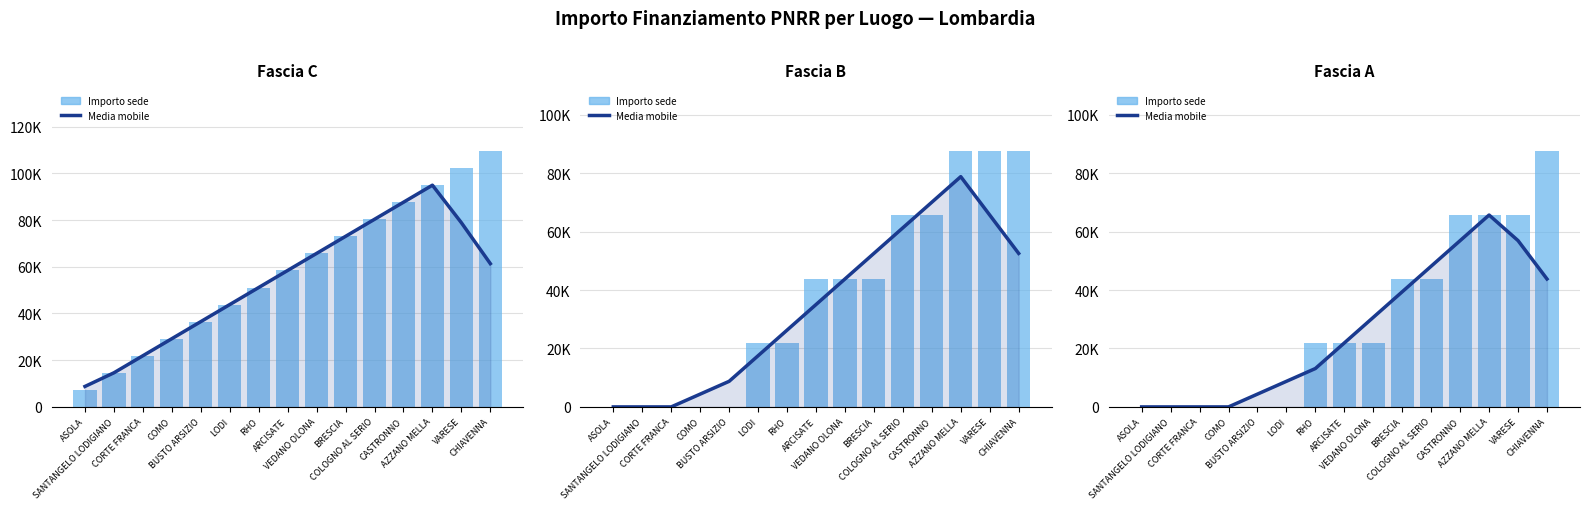

Reading right to left, what are all the values shown in this chart?

Media mobile: CHIAVENNA=43806.0	VARESE=56947.8	AZZANO MELLA=65709.0	CASTRONNO=56947.8	COLOGNO AL SERIO=48186.6	BRESCIA=39425.4	VEDANO OLONA=30664.2	ARCISATE=21903.0	RHO=13141.8	LODI=8761.2	BUSTO ARSIZIO=4380.6	COMO=0.0	CORTE FRANCA=0.0	SANTANGELO LODIGIANO=0.0	ASOLA=0.0
Importo per sede: CHIAVENNA=87612.0	VARESE=65709.0	AZZANO MELLA=65709.0	CASTRONNO=65709.0	COLOGNO AL SERIO=43806.0	BRESCIA=43806.0	VEDANO OLONA=21903.0	ARCISATE=21903.0	RHO=21903.0	LODI=0.0	BUSTO ARSIZIO=0.0	COMO=0.0	CORTE FRANCA=0.0	SANTANGELO LODIGIANO=0.0	ASOLA=0.0